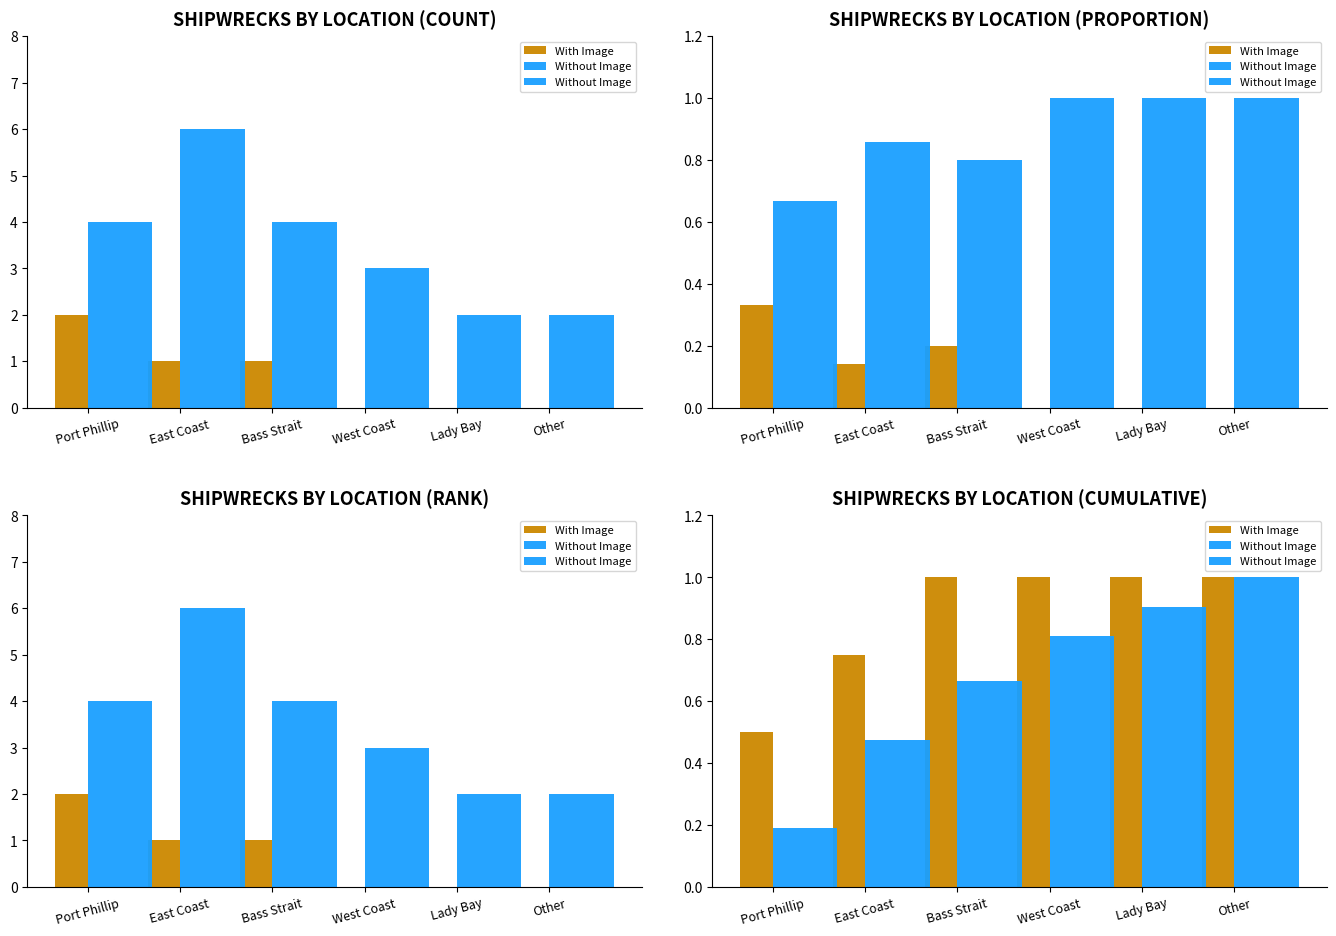

Is it true that Without Image equals 0.3 at East Coast?

False